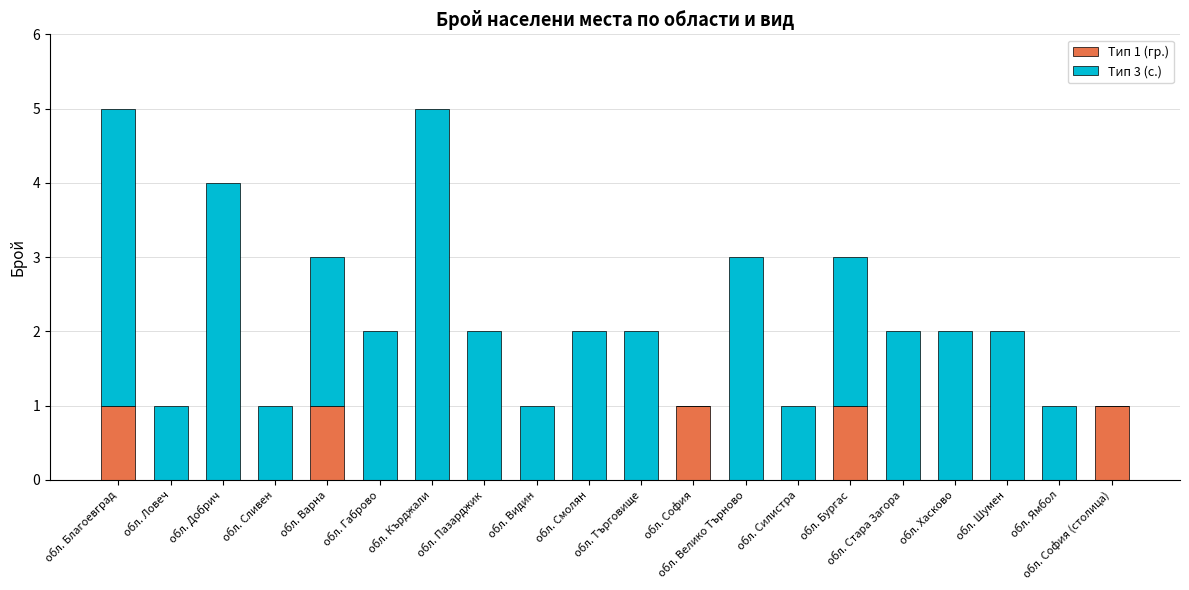

Which series has the widest spread of values?

Тип 3 (с.)